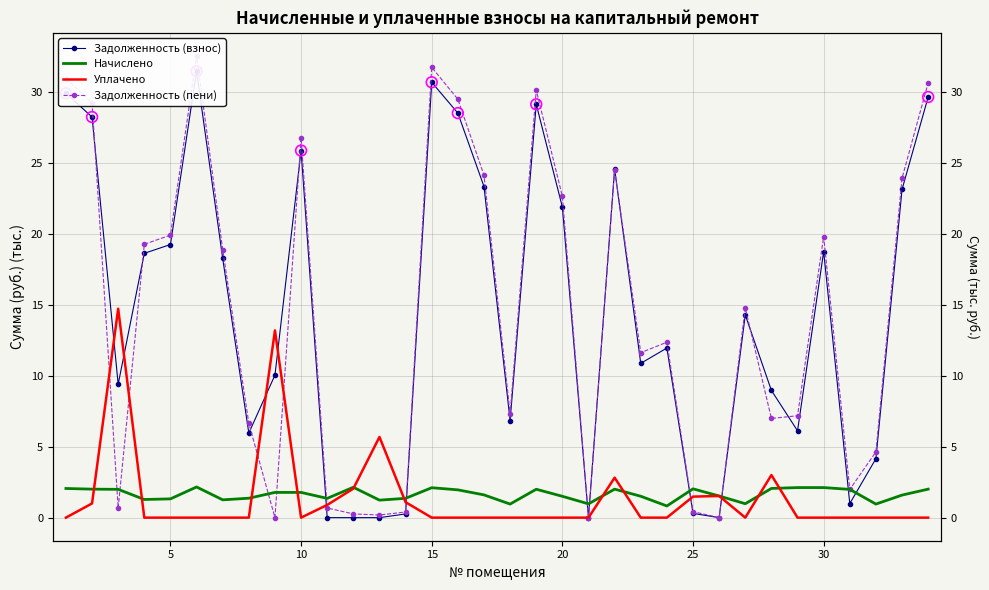

Which series has the largest Y range (max minus min)?

Задолженность (пени)